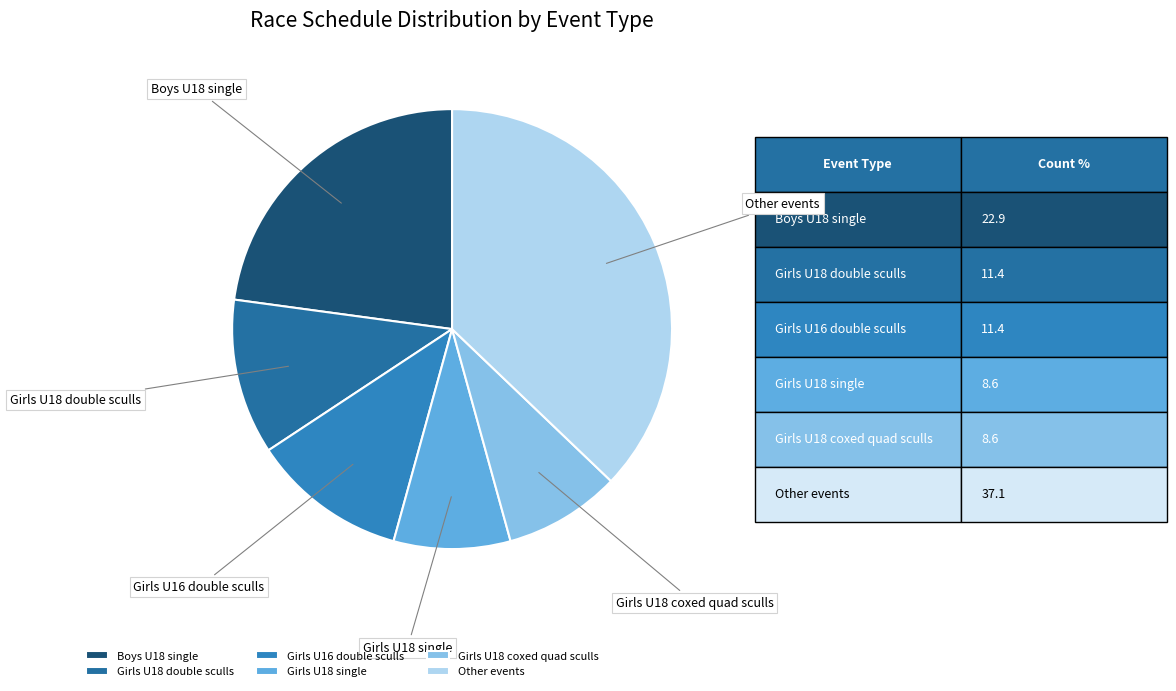

Does Girls U18 coxed quad sculls account for over 50% of the chart?

No